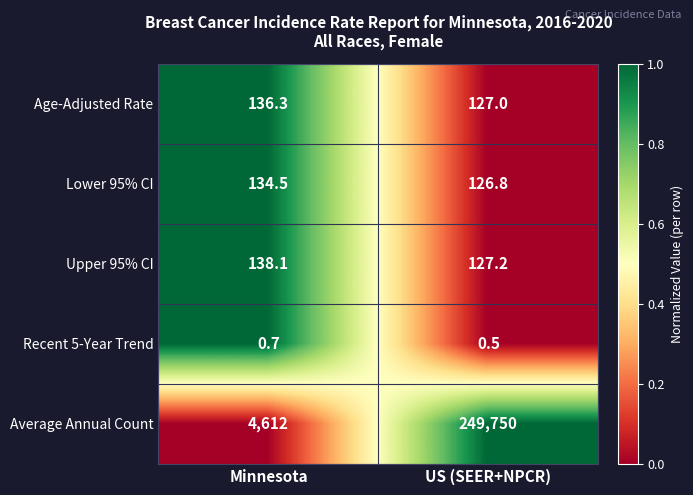

At Minnesota, list the series in order from largest to smallest.

Average Annual Count, Upper 95% CI, Age-Adjusted Rate, Lower 95% CI, Recent 5-Year Trend